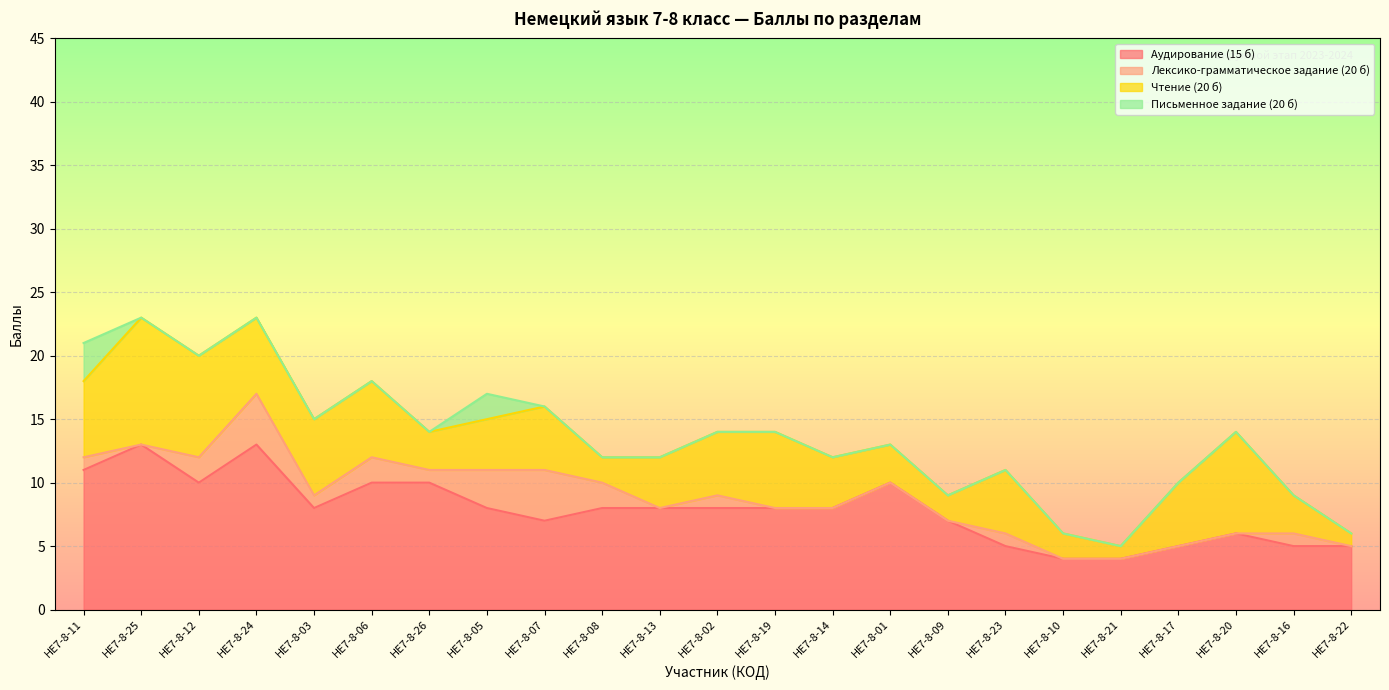

Reading left to right, list all the values displayed in this chart.

Аудирование (15 б): 11	13	10	13	8	10	10	8	7	8	8	8	8	8	10	7	5	4	4	5	6	5	5
Лексико-грамматическое задание (20 б): 1	0	2	4	1	2	1	3	4	2	0	1	0	0	0	0	1	0	0	0	0	1	0
Чтение (20 б): 6	10	8	6	6	6	3	4	5	2	4	5	6	4	3	2	5	2	1	5	8	3	1
Письменное задание (20 б): 3	0	0	0	0	0	0	2	0	0	0	0	0	0	0	0	0	0	0	0	0	0	0